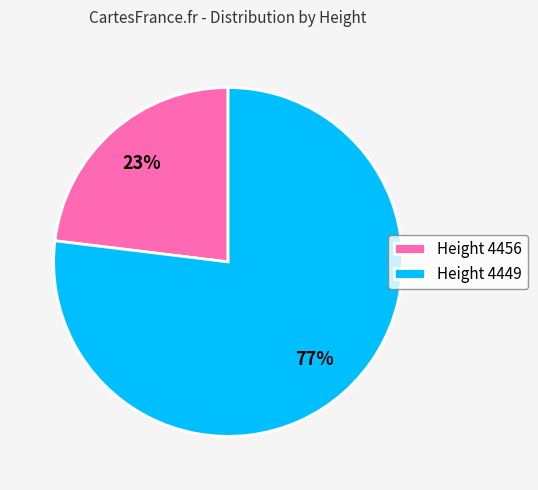

The Height 4449 slice represents 77% of the pie. True or false?

True